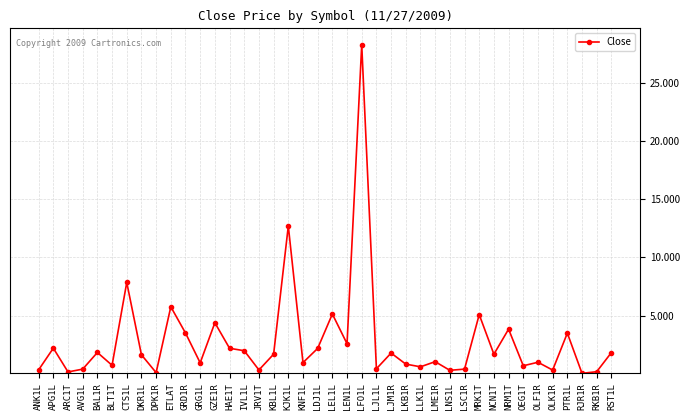

What is the difference between the maximum and second lowest values?

28.1